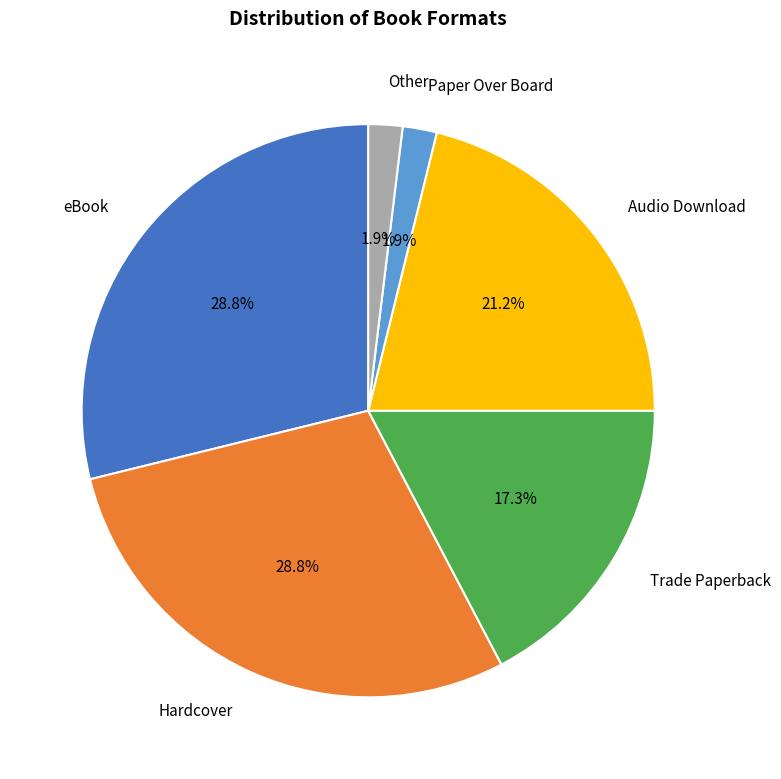

Count the number of slices in the pie.

6